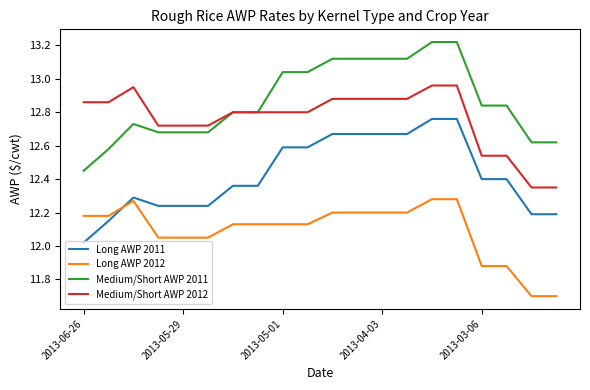

List the series in order of their peak value, lowest first.

Long AWP 2012, Long AWP 2011, Medium/Short AWP 2012, Medium/Short AWP 2011